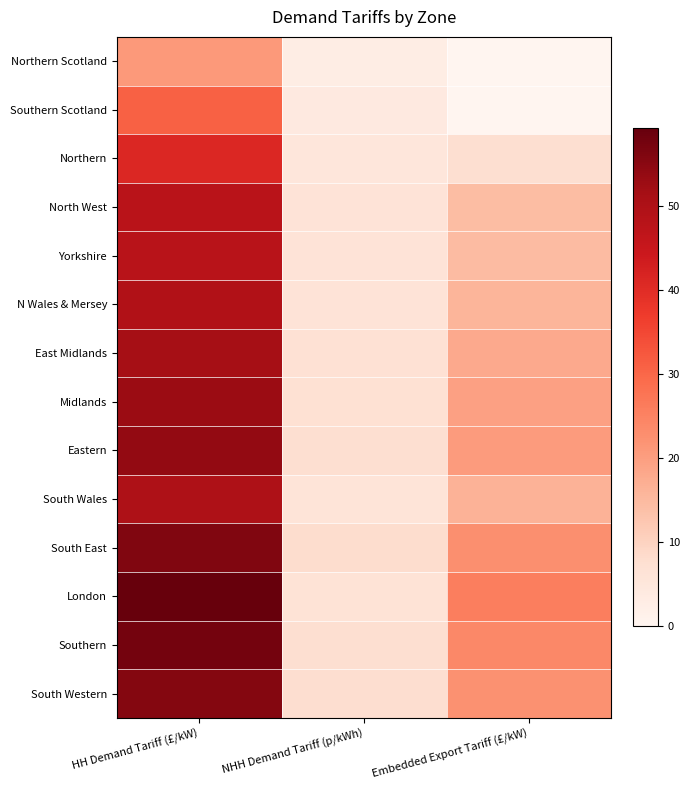

What is the spread (max minus min) of values at NHH Demand Tariff (p/kWh)?

5.1